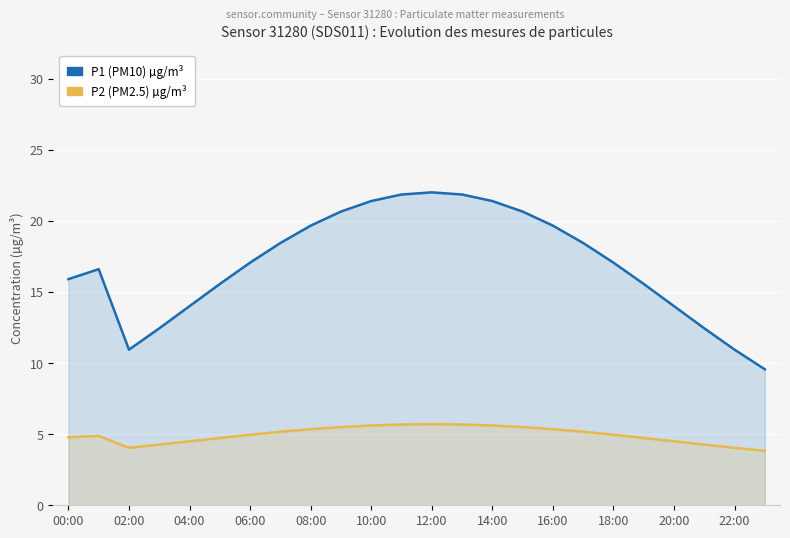

What is the smallest value displayed?

3.8